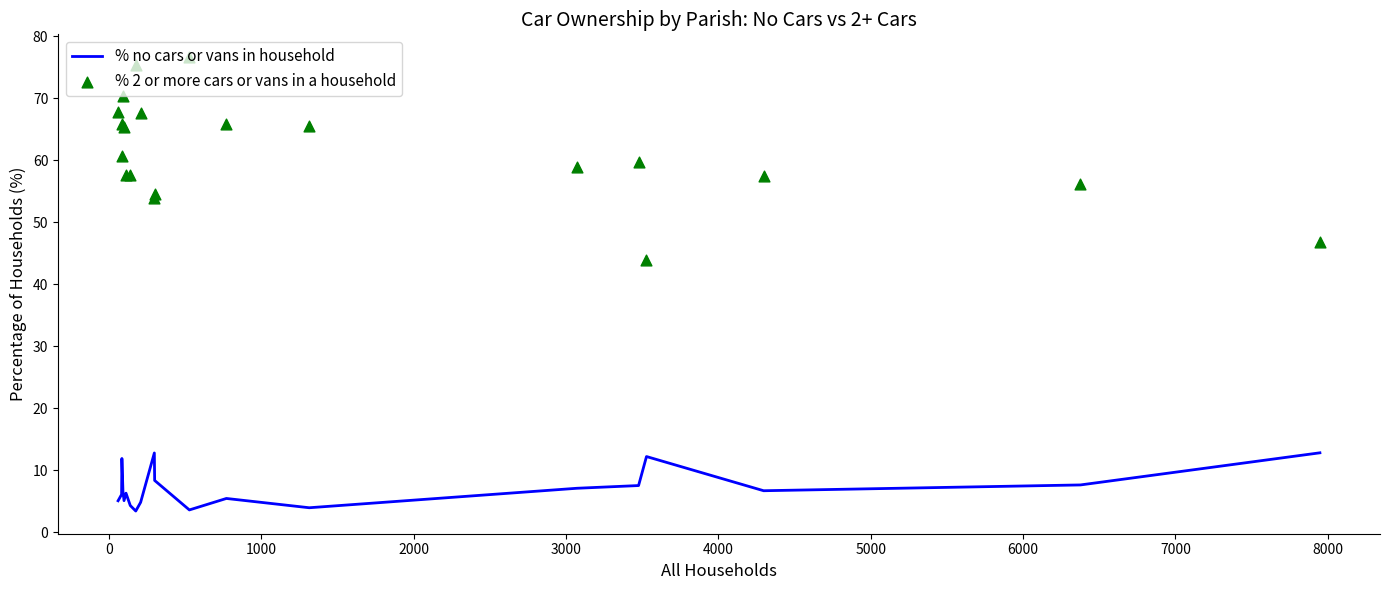

What are all the series names shown in the legend?

% no cars or vans in household, % 2 or more cars or vans in a household